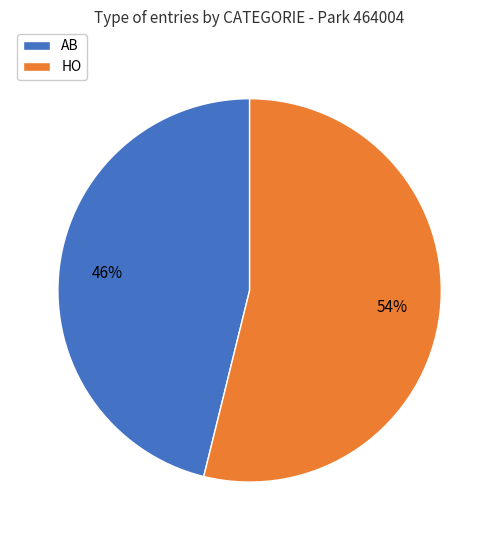

Do HO and AB together represent more than half of the pie?

Yes